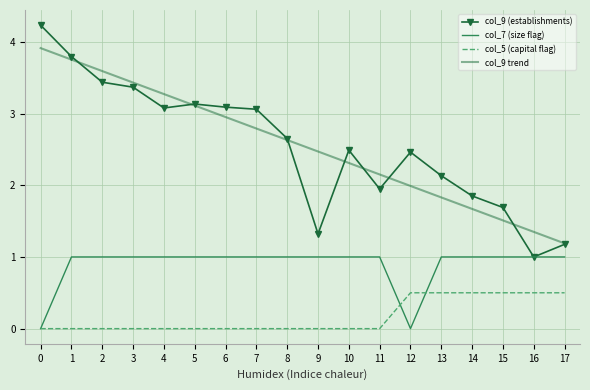

Between 6 and 15, which series saw the biggest shift?

col_9 trend